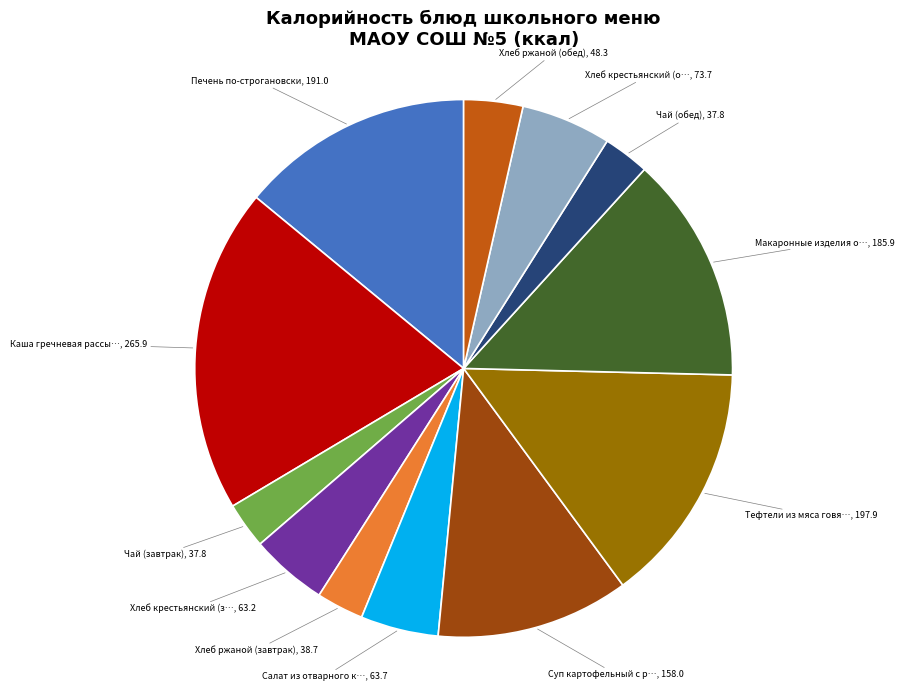

Is there a majority slice in this chart?

No